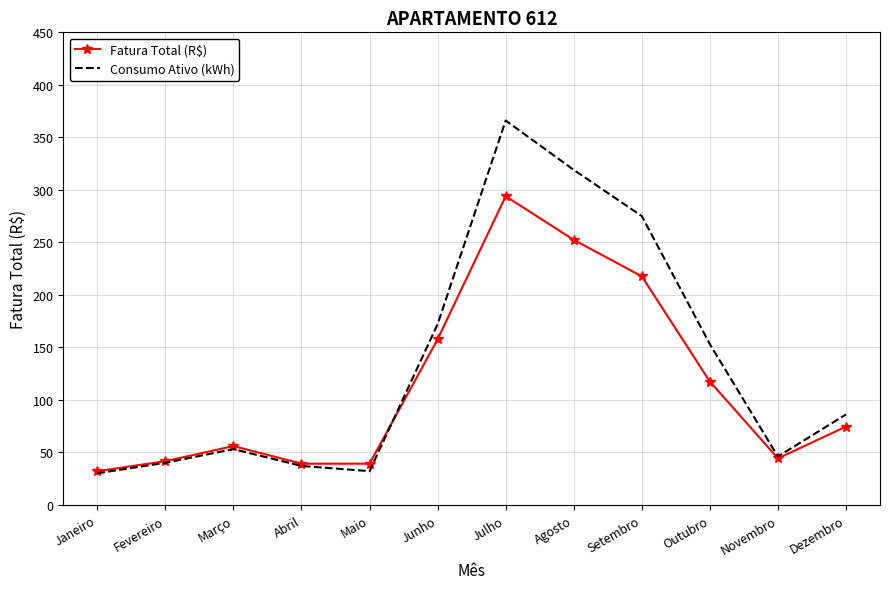

What position from the right is Abril?

9